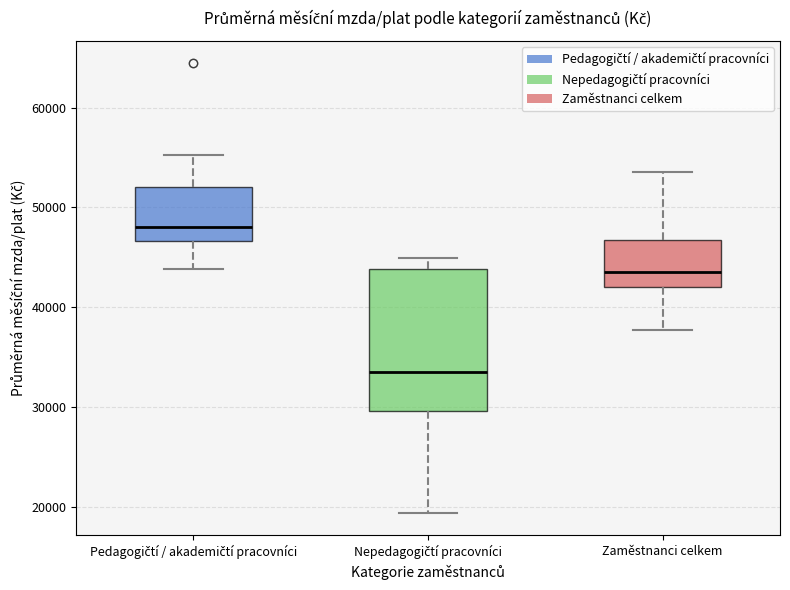

Reading left to right, transcribe this box plot: for each box, give where its median line is, the range the box spans, and where its two whiskers end, as read against the y-axis. The values are not printed on the chart, so give them approximately, as read against the axis.

Pedagogičtí / akademičtí pracovníci: median 48000, box 47000 to 52000, whiskers 44000 to 55000
Nepedagogičtí pracovníci: median 34000, box 30000 to 44000, whiskers 19000 to 45000
Zaměstnanci celkem: median 43000, box 42000 to 47000, whiskers 38000 to 54000